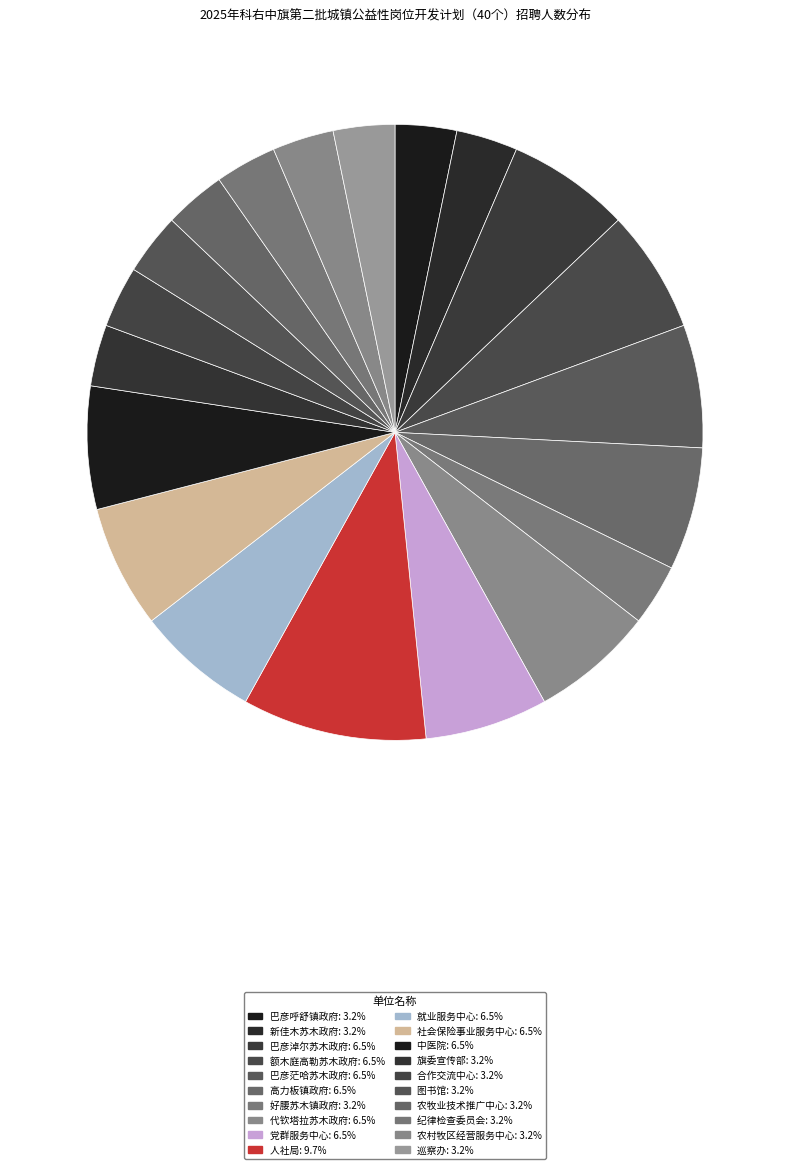

To the nearest percent, what is the difference between the largest and smallest slice percentages?

6%